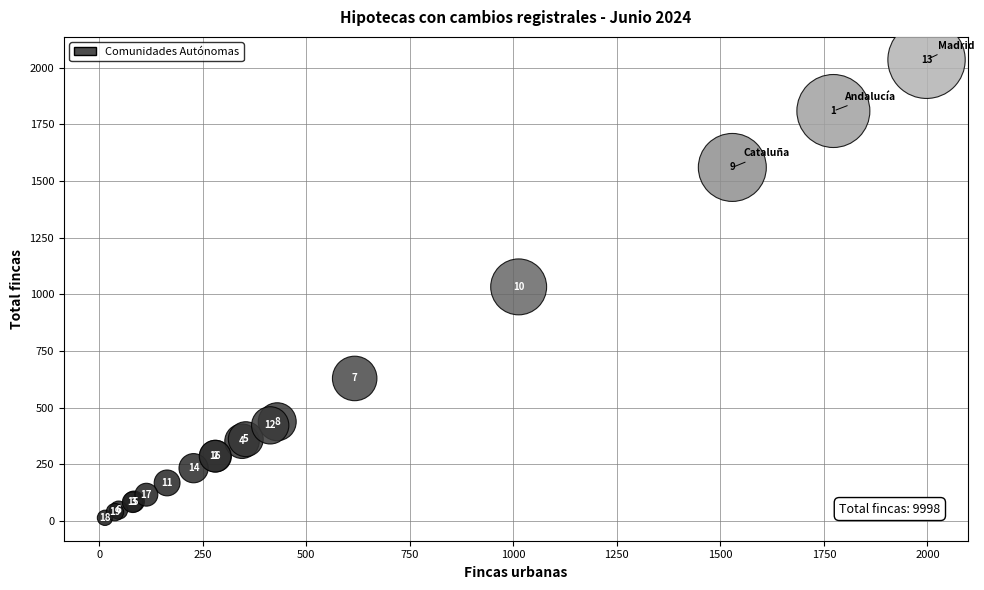

What Y value in the scatter plot is closest to 1024?

1033